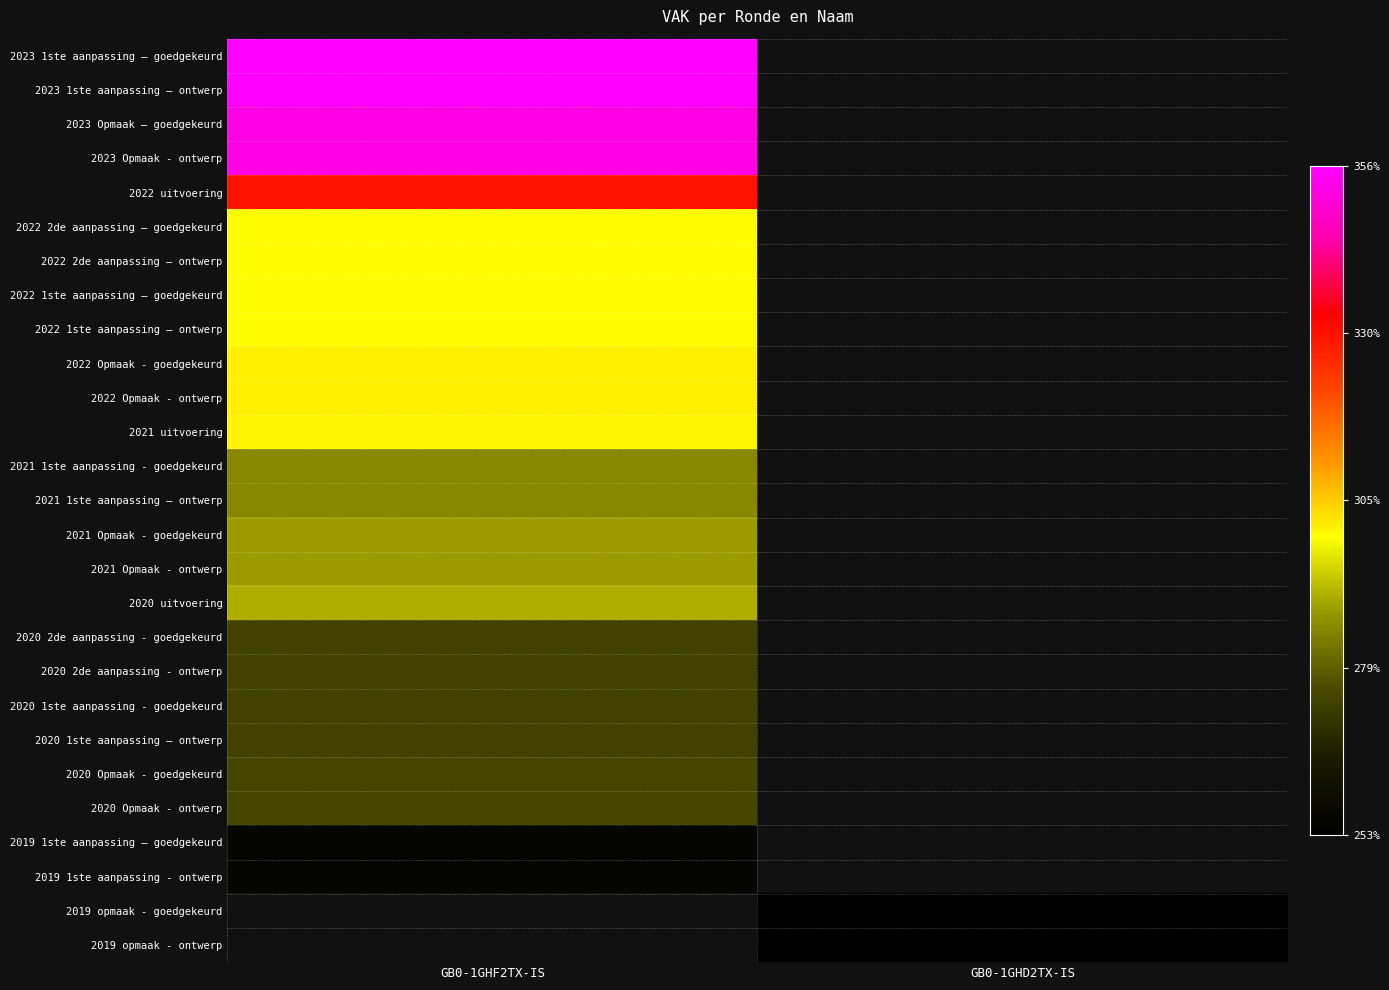

The 2022 Opmaak - ontwerp series shows 3007953.0 at GB0-1GHF2TX-IS. True or false?

True